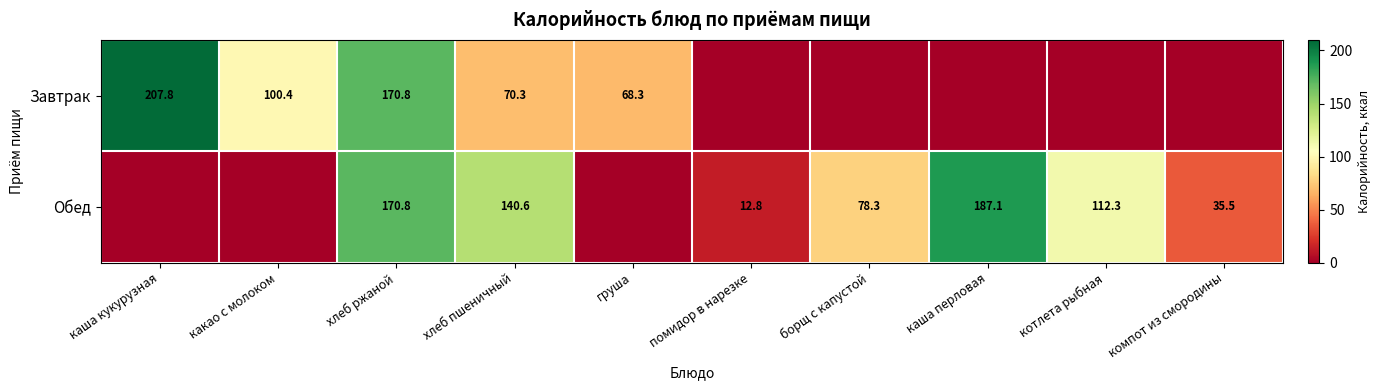

Is it true that Завтрак equals 68.3 at груша?

True